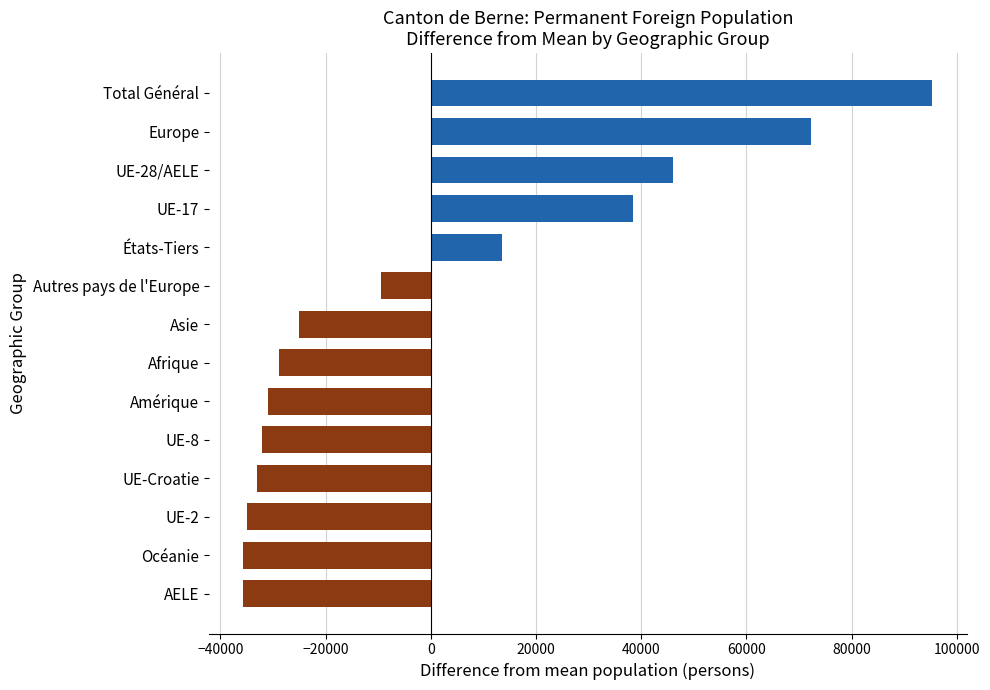

What is the sum of the values at AELE and UE-17?

2773.4